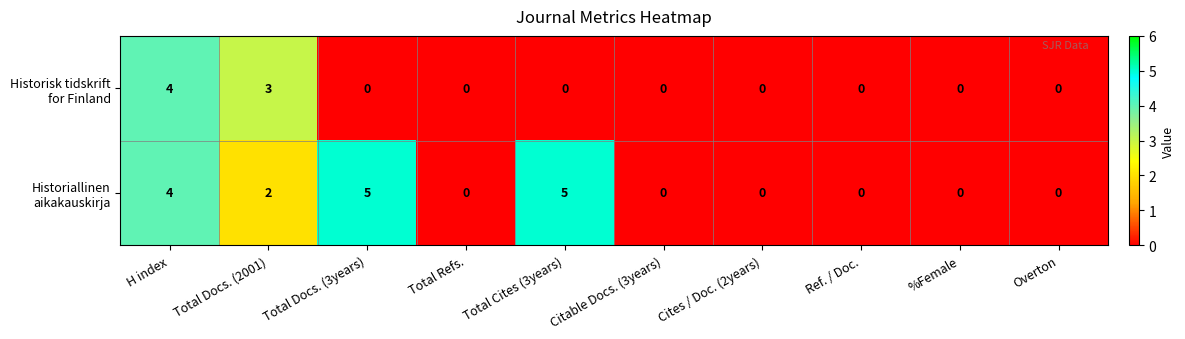

At which category is the sum across all series the highest?

H index